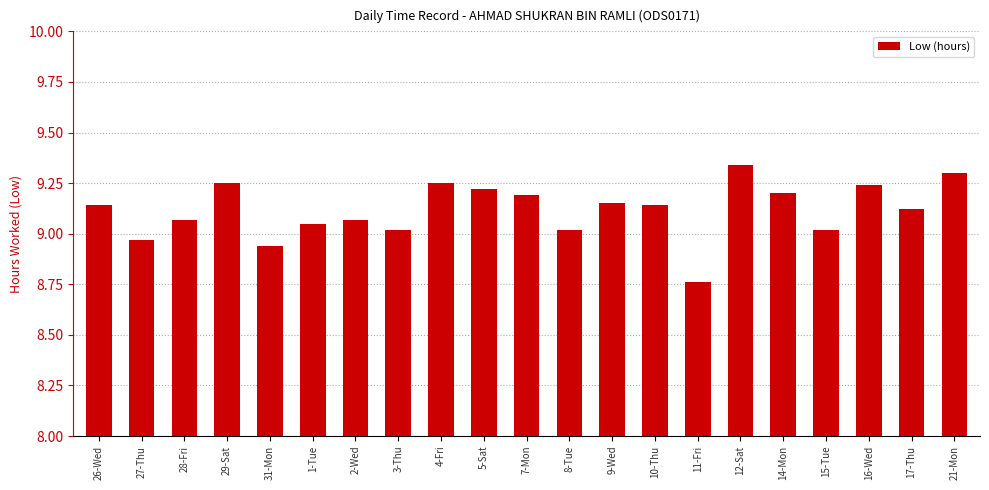

What position from the right is 5-Sat?

12